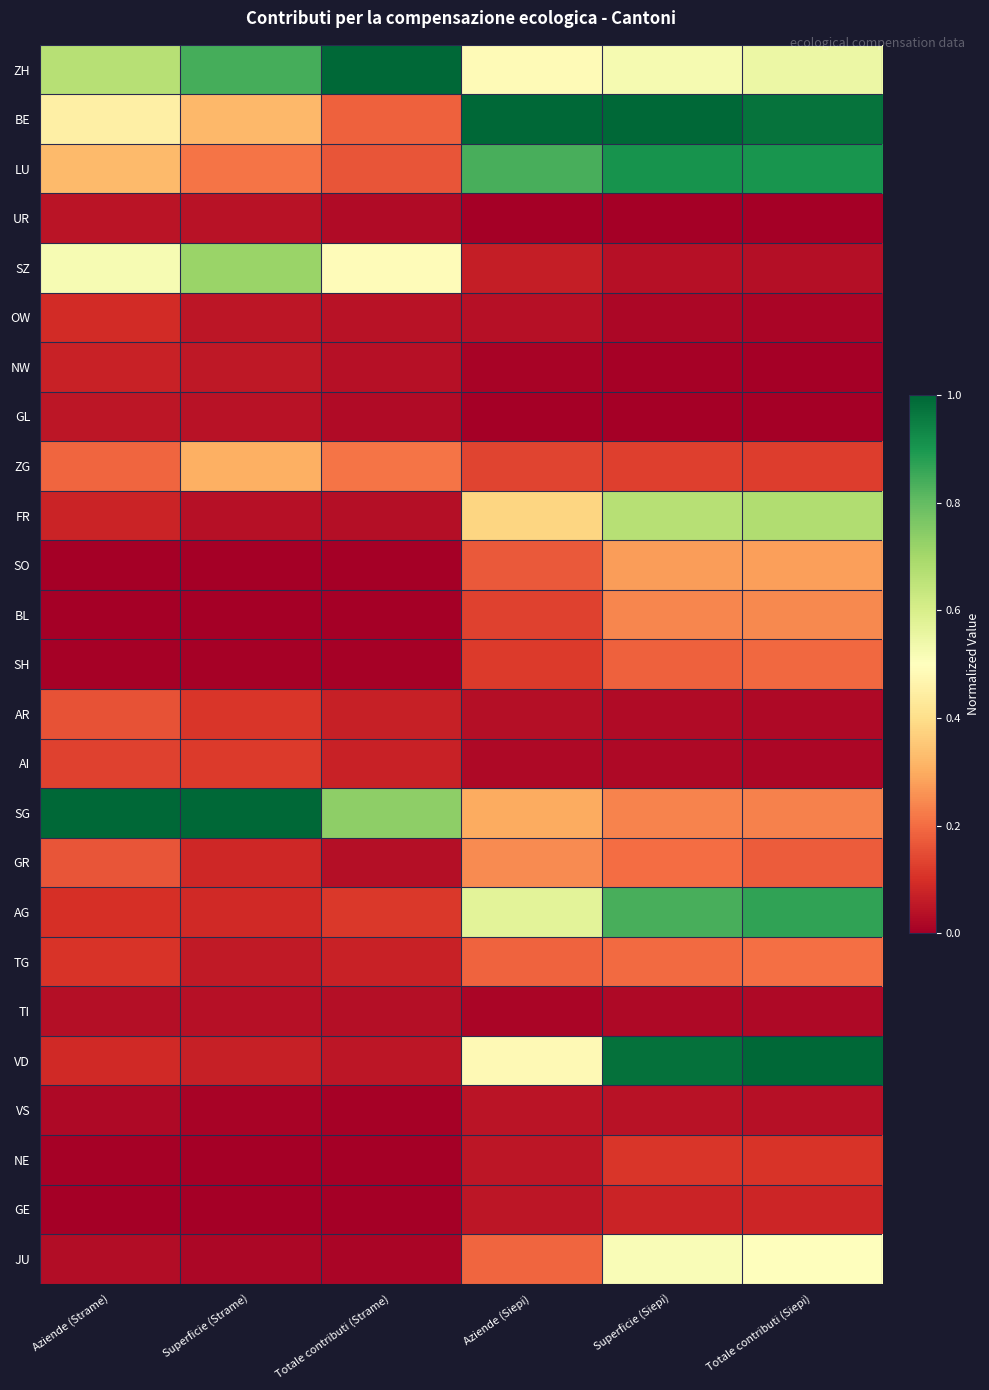

Reading left to right, transcribe all the data shown in this chart.

ZH: Aziende (Strame)=0.7	Superficie (Strame)=0.8	Totale contributi (Strame)=1.0	Aziende (Siepi)=0.5	Superficie (Siepi)=0.5	Totale contributi (Siepi)=0.5
BE: Aziende (Strame)=0.5	Superficie (Strame)=0.3	Totale contributi (Strame)=0.2	Aziende (Siepi)=1.0	Superficie (Siepi)=1.0	Totale contributi (Siepi)=1.0
LU: Aziende (Strame)=0.3	Superficie (Strame)=0.2	Totale contributi (Strame)=0.2	Aziende (Siepi)=0.8	Superficie (Siepi)=0.9	Totale contributi (Siepi)=0.9
UR: Aziende (Strame)=0.0	Superficie (Strame)=0.0	Totale contributi (Strame)=0.0	Aziende (Siepi)=0.0	Superficie (Siepi)=0.0	Totale contributi (Siepi)=0.0
SZ: Aziende (Strame)=0.5	Superficie (Strame)=0.7	Totale contributi (Strame)=0.5	Aziende (Siepi)=0.1	Superficie (Siepi)=0.0	Totale contributi (Siepi)=0.0
OW: Aziende (Strame)=0.1	Superficie (Strame)=0.0	Totale contributi (Strame)=0.0	Aziende (Siepi)=0.0	Superficie (Siepi)=0.0	Totale contributi (Siepi)=0.0
NW: Aziende (Strame)=0.1	Superficie (Strame)=0.1	Totale contributi (Strame)=0.0	Aziende (Siepi)=0.0	Superficie (Siepi)=0.0	Totale contributi (Siepi)=0.0
GL: Aziende (Strame)=0.0	Superficie (Strame)=0.0	Totale contributi (Strame)=0.0	Aziende (Siepi)=0.0	Superficie (Siepi)=0.0	Totale contributi (Siepi)=0.0
ZG: Aziende (Strame)=0.2	Superficie (Strame)=0.3	Totale contributi (Strame)=0.2	Aziende (Siepi)=0.1	Superficie (Siepi)=0.1	Totale contributi (Siepi)=0.1
FR: Aziende (Strame)=0.1	Superficie (Strame)=0.0	Totale contributi (Strame)=0.0	Aziende (Siepi)=0.4	Superficie (Siepi)=0.7	Totale contributi (Siepi)=0.7
SO: Aziende (Strame)=0.0	Superficie (Strame)=0.0	Totale contributi (Strame)=0.0	Aziende (Siepi)=0.2	Superficie (Siepi)=0.3	Totale contributi (Siepi)=0.3
BL: Aziende (Strame)=0.0	Superficie (Strame)=0.0	Totale contributi (Strame)=0.0	Aziende (Siepi)=0.1	Superficie (Siepi)=0.2	Totale contributi (Siepi)=0.2
SH: Aziende (Strame)=0.0	Superficie (Strame)=0.0	Totale contributi (Strame)=0.0	Aziende (Siepi)=0.1	Superficie (Siepi)=0.2	Totale contributi (Siepi)=0.2
AR: Aziende (Strame)=0.2	Superficie (Strame)=0.1	Totale contributi (Strame)=0.1	Aziende (Siepi)=0.0	Superficie (Siepi)=0.0	Totale contributi (Siepi)=0.0
AI: Aziende (Strame)=0.1	Superficie (Strame)=0.1	Totale contributi (Strame)=0.1	Aziende (Siepi)=0.0	Superficie (Siepi)=0.0	Totale contributi (Siepi)=0.0
SG: Aziende (Strame)=1.0	Superficie (Strame)=1.0	Totale contributi (Strame)=0.7	Aziende (Siepi)=0.3	Superficie (Siepi)=0.2	Totale contributi (Siepi)=0.2
GR: Aziende (Strame)=0.2	Superficie (Strame)=0.1	Totale contributi (Strame)=0.0	Aziende (Siepi)=0.2	Superficie (Siepi)=0.2	Totale contributi (Siepi)=0.2
AG: Aziende (Strame)=0.1	Superficie (Strame)=0.1	Totale contributi (Strame)=0.1	Aziende (Siepi)=0.6	Superficie (Siepi)=0.8	Totale contributi (Siepi)=0.9
TG: Aziende (Strame)=0.1	Superficie (Strame)=0.1	Totale contributi (Strame)=0.1	Aziende (Siepi)=0.2	Superficie (Siepi)=0.2	Totale contributi (Siepi)=0.2
TI: Aziende (Strame)=0.0	Superficie (Strame)=0.0	Totale contributi (Strame)=0.0	Aziende (Siepi)=0.0	Superficie (Siepi)=0.0	Totale contributi (Siepi)=0.0
VD: Aziende (Strame)=0.1	Superficie (Strame)=0.1	Totale contributi (Strame)=0.0	Aziende (Siepi)=0.5	Superficie (Siepi)=1.0	Totale contributi (Siepi)=1.0
VS: Aziende (Strame)=0.0	Superficie (Strame)=0.0	Totale contributi (Strame)=0.0	Aziende (Siepi)=0.0	Superficie (Siepi)=0.0	Totale contributi (Siepi)=0.0
NE: Aziende (Strame)=0.0	Superficie (Strame)=0.0	Totale contributi (Strame)=0.0	Aziende (Siepi)=0.0	Superficie (Siepi)=0.1	Totale contributi (Siepi)=0.1
GE: Aziende (Strame)=0.0	Superficie (Strame)=0.0	Totale contributi (Strame)=0.0	Aziende (Siepi)=0.0	Superficie (Siepi)=0.1	Totale contributi (Siepi)=0.1
JU: Aziende (Strame)=0.0	Superficie (Strame)=0.0	Totale contributi (Strame)=0.0	Aziende (Siepi)=0.2	Superficie (Siepi)=0.5	Totale contributi (Siepi)=0.5